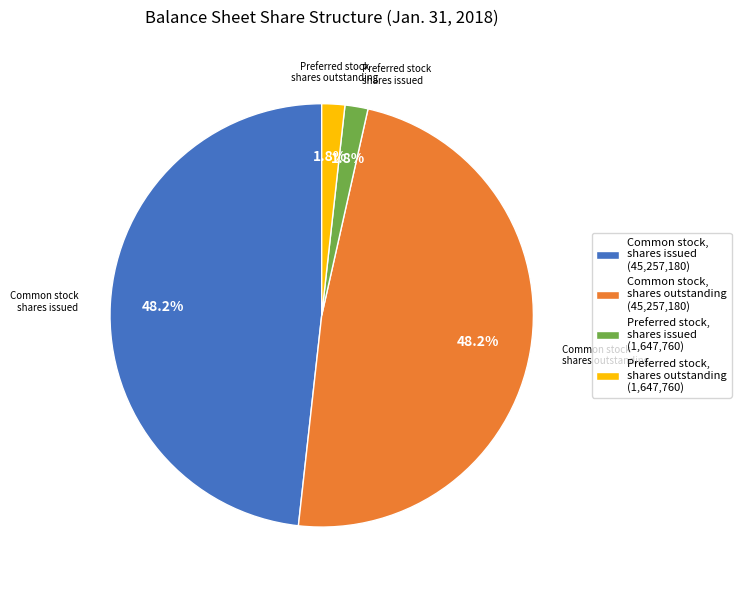

To the nearest percent, what is the combined percentage of Common stock, shares outstanding and Common stock, shares issued?

96%